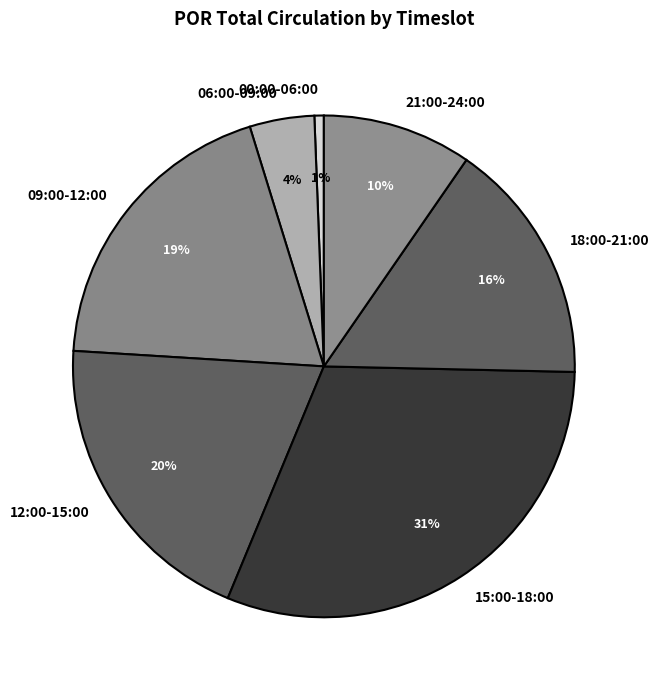

How many slices are in this pie chart?

7